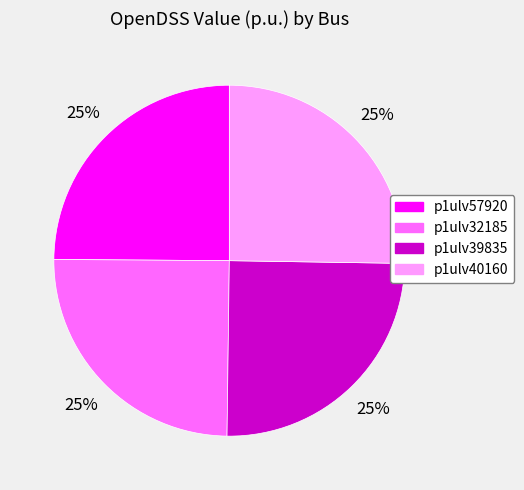

How many segments does this pie chart have?

4